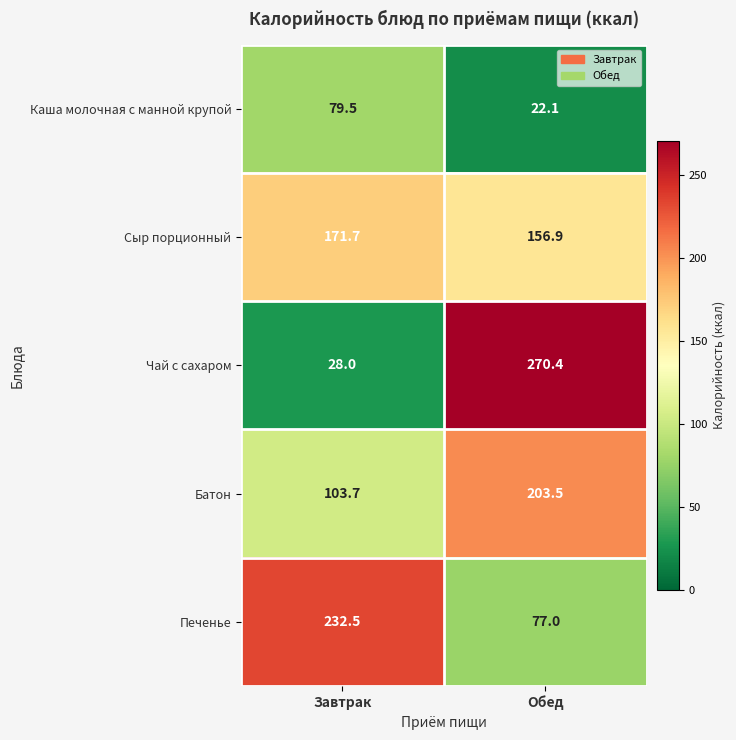

Which label corresponds to the smallest value in the chart?

Обед